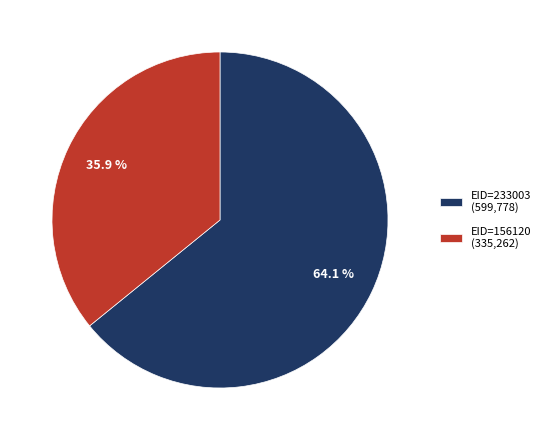

Count the number of slices in the pie.

2